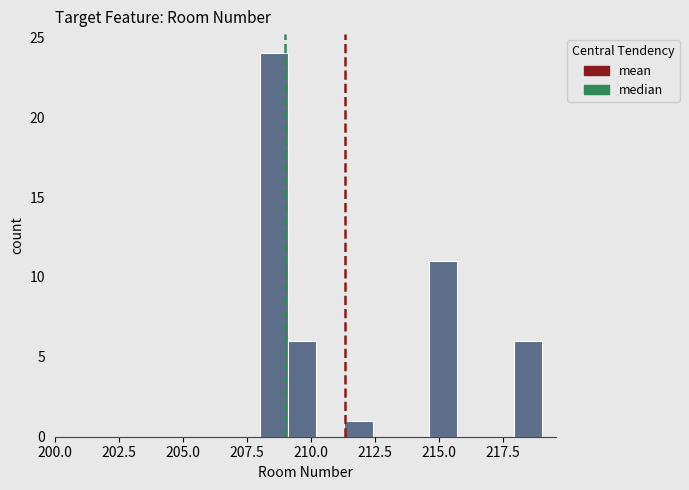

Around what value on the x-axis is the tallest bar? Give the approximate position of its centre, as read against the axis.

208.5